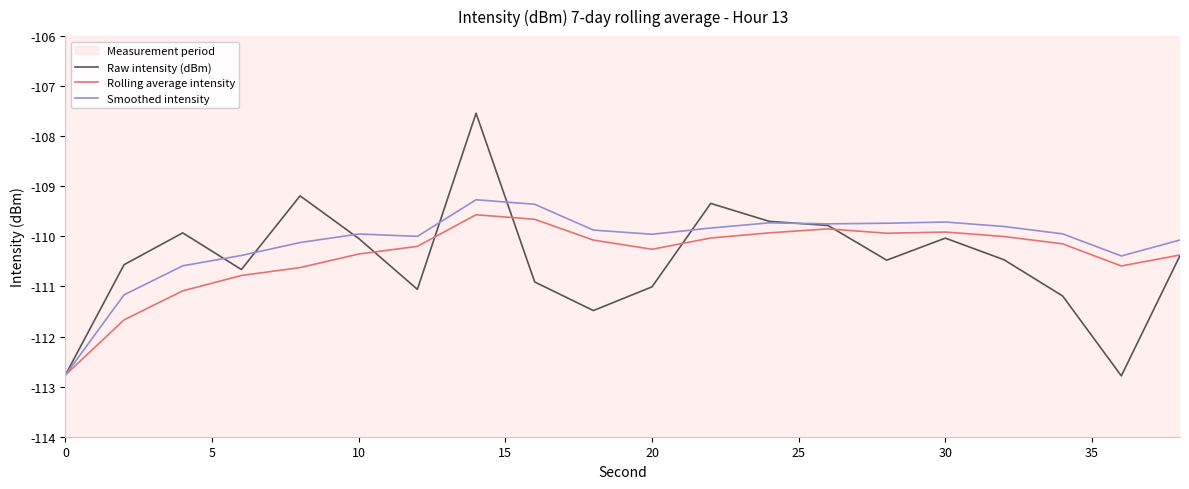

What is the highest value of the Raw intensity (dBm) series?

-107.5